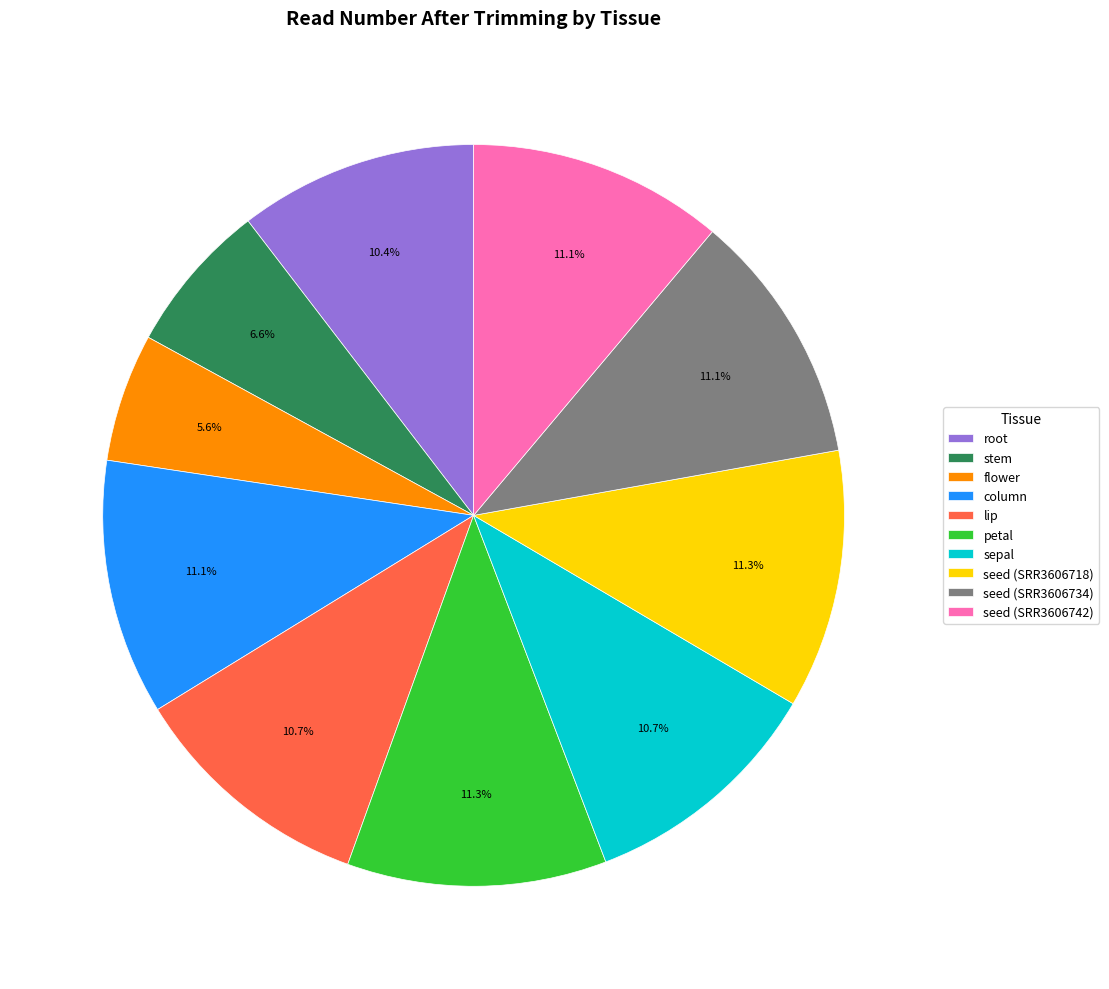

Is column the majority of the pie?

No